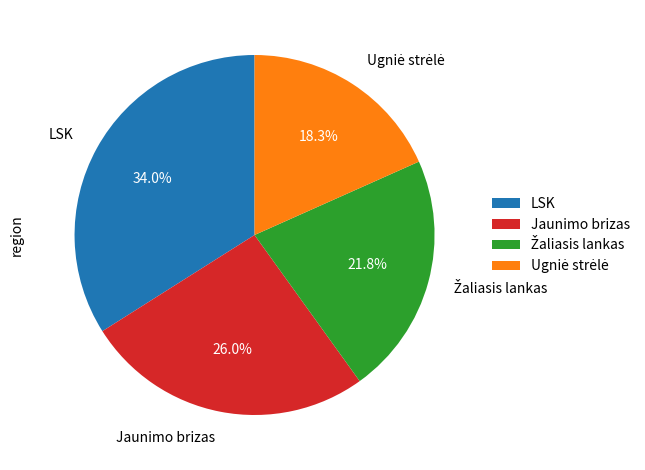

Which slice is the largest?

LSK